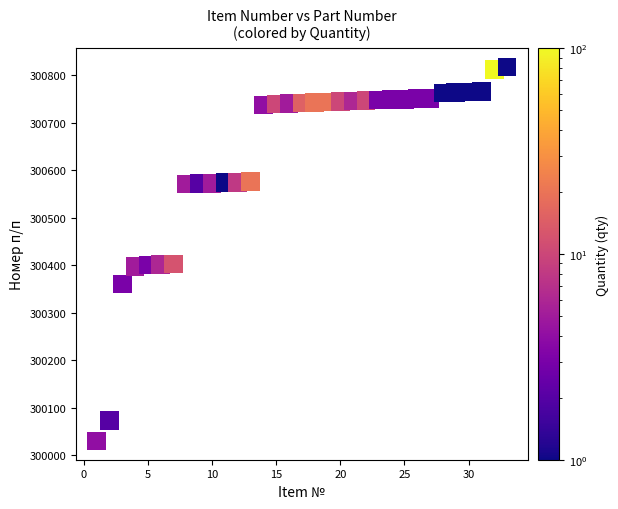

What is the range of X values (max minus min)?

32